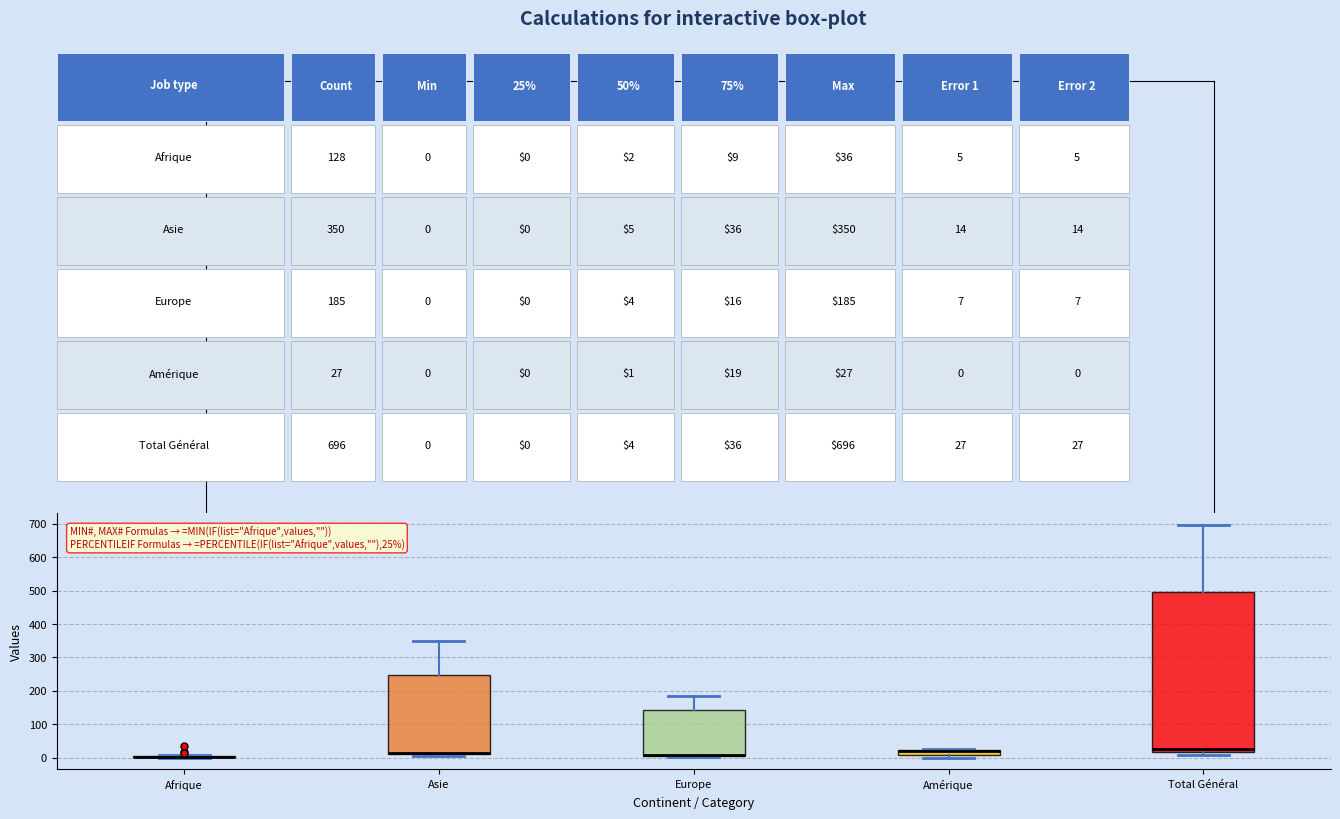

Which box is the tallest, from its lower edge to its upper edge?

Total Général